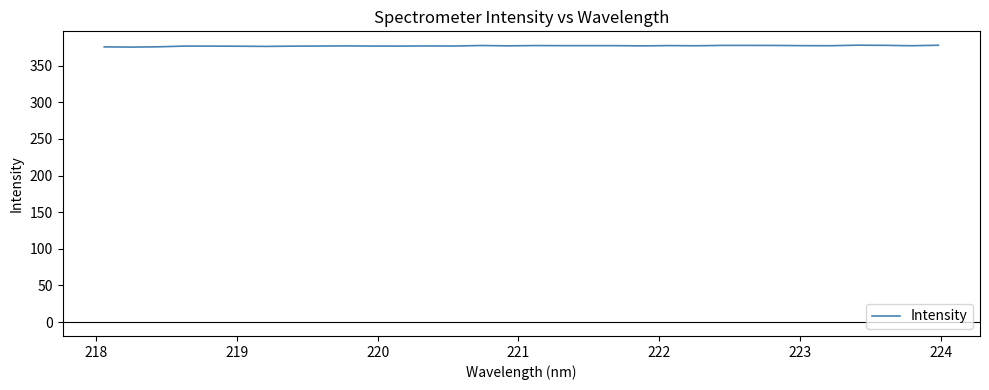

What is the minimum value shown in the chart?

375.3